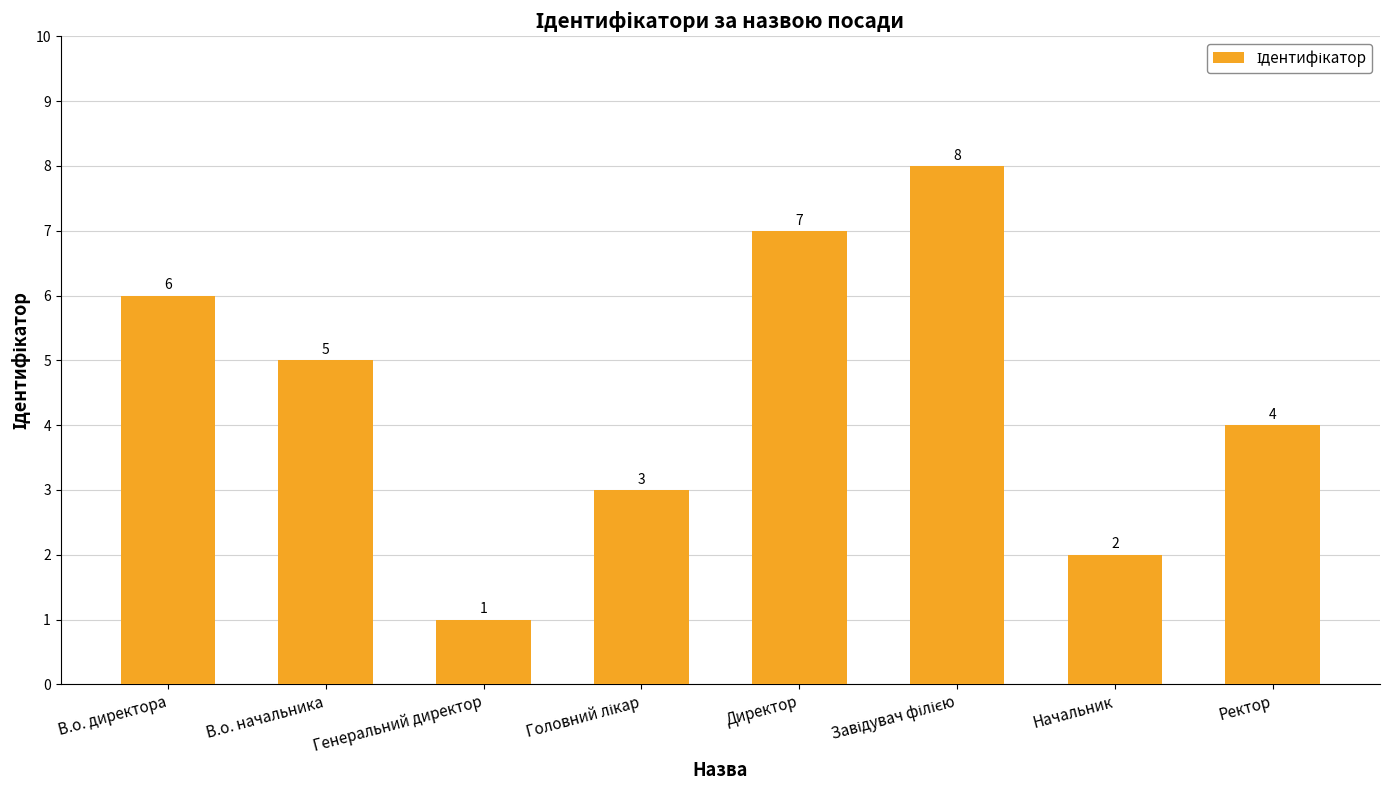

What is the change in value from Начальник to Ректор?

+2